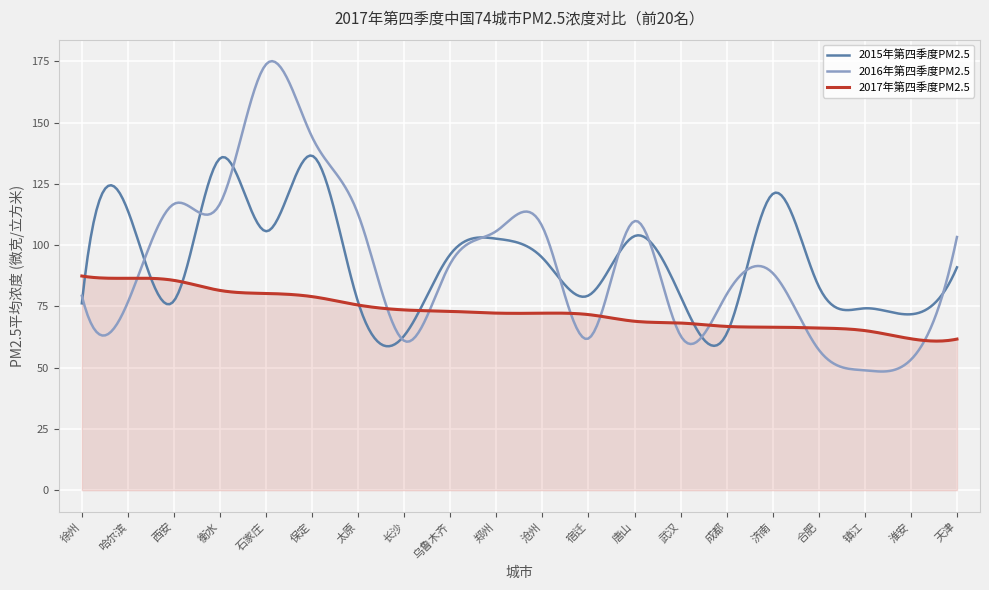

After their last crossing, which series has the higher values: 2017年第四季度PM2.5 or 2015年第四季度PM2.5?

2015年第四季度PM2.5